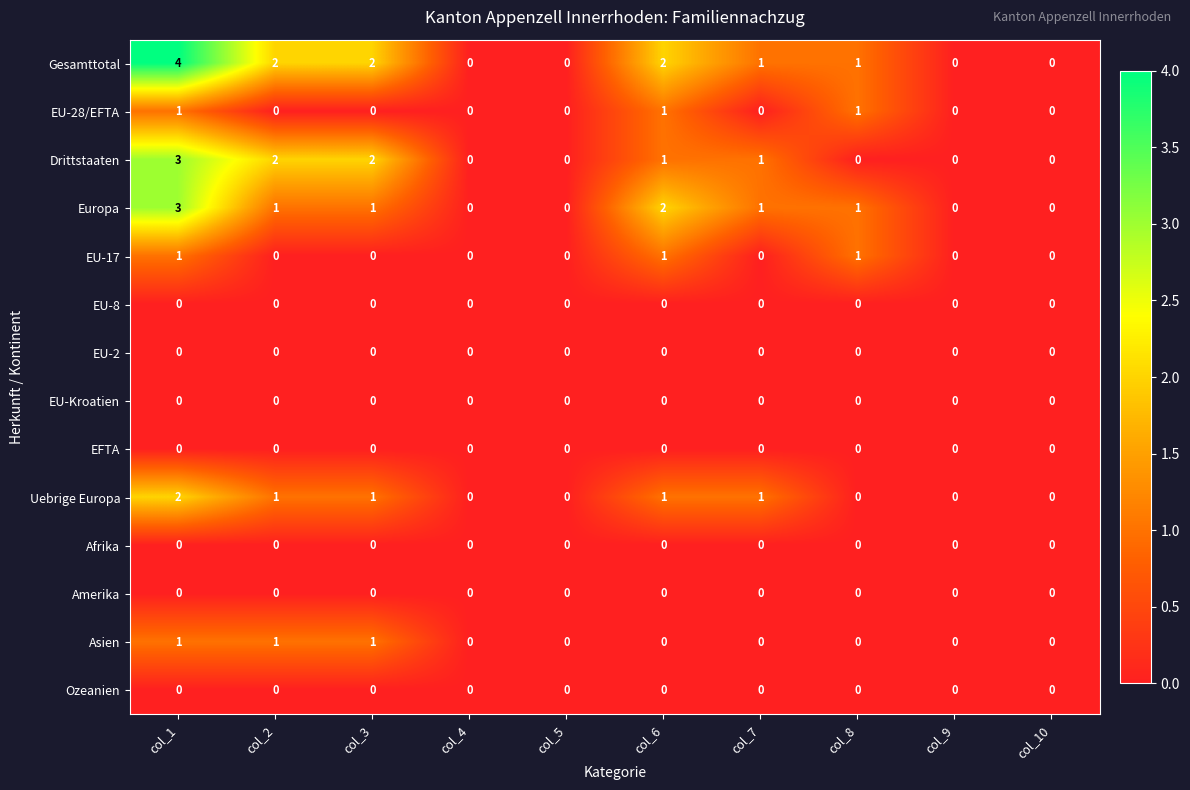

Count the Europa values in the range 0 to 1.

8